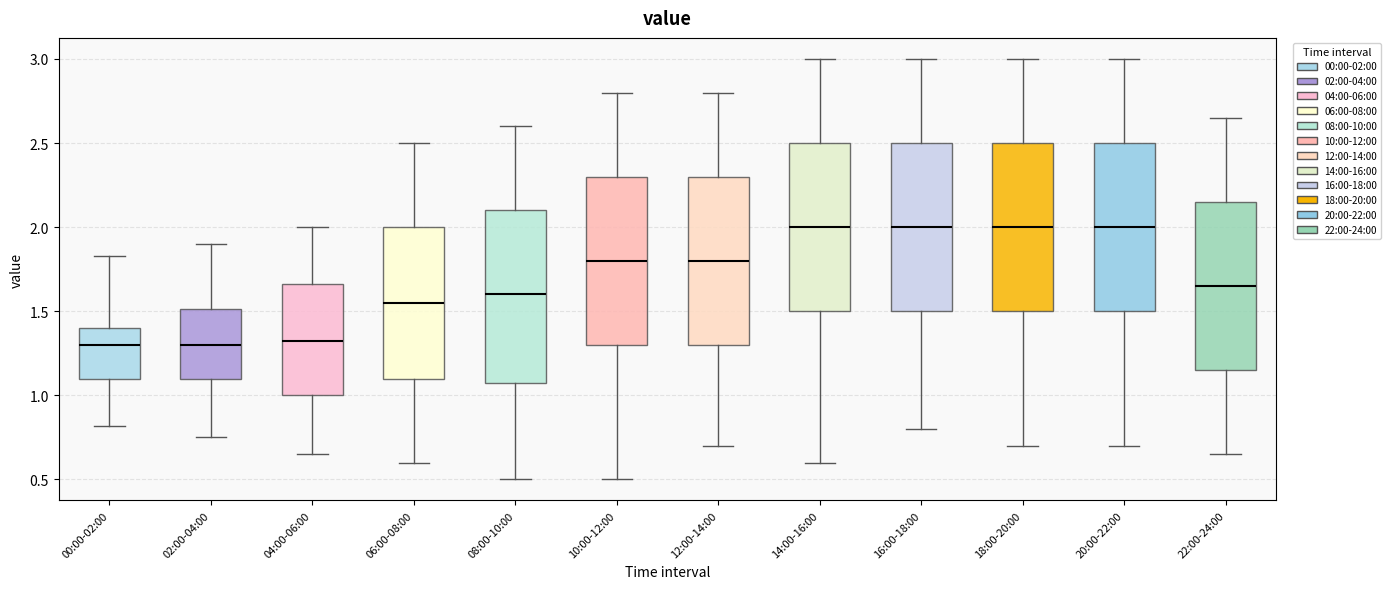

Where is the lower edge of the box for 12:00-14:00 on the y-axis? The values are not printed on the chart, so give them approximately, as read against the axis.

1.30